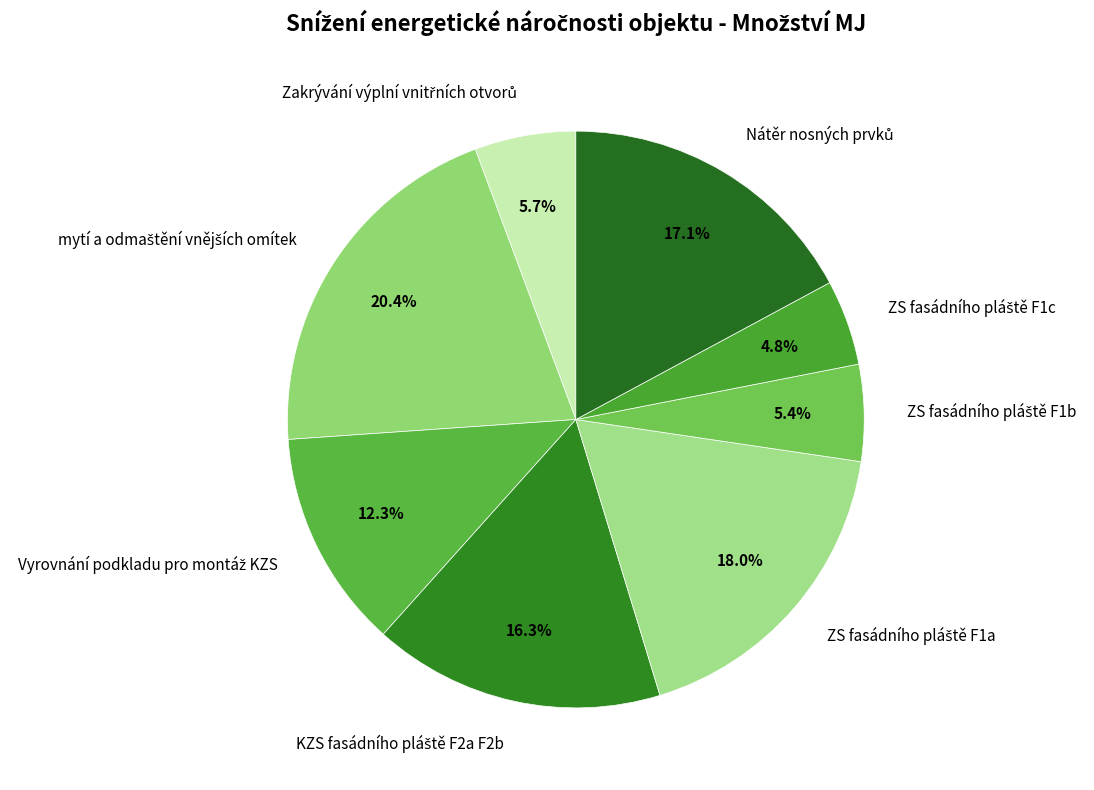

Is there a majority slice in this chart?

No